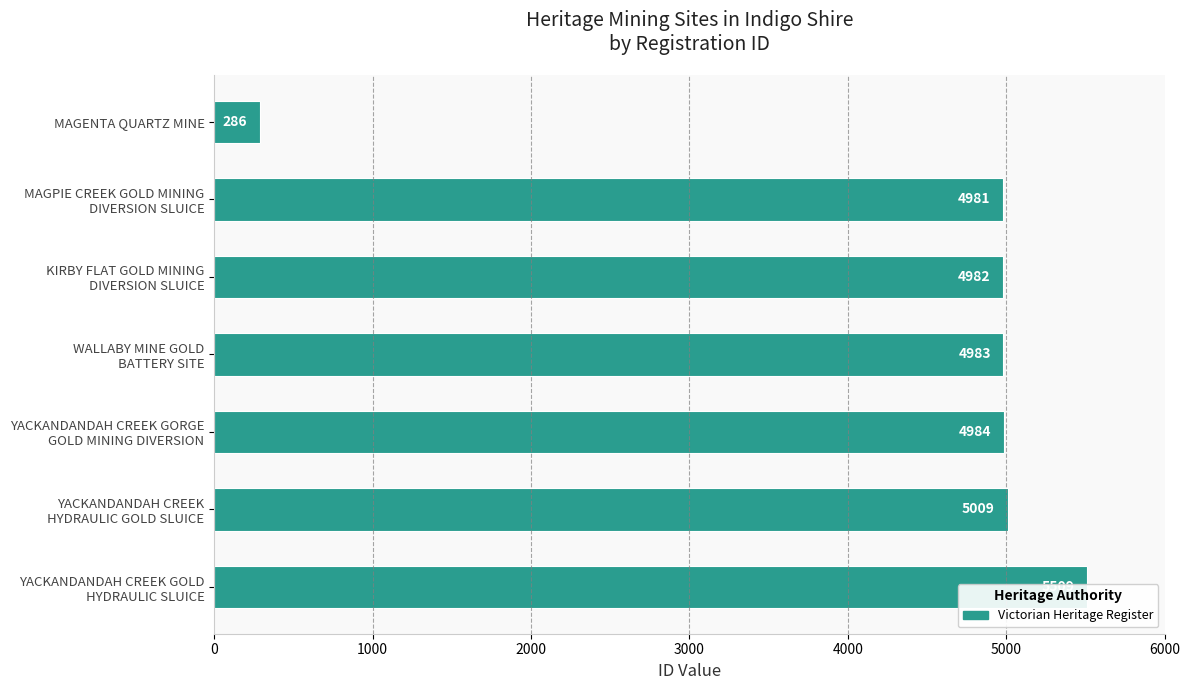

What value does the data have at MAGPIE CREEK GOLD MINING DIVERSION SLUICE, to the nearest 50?

5000